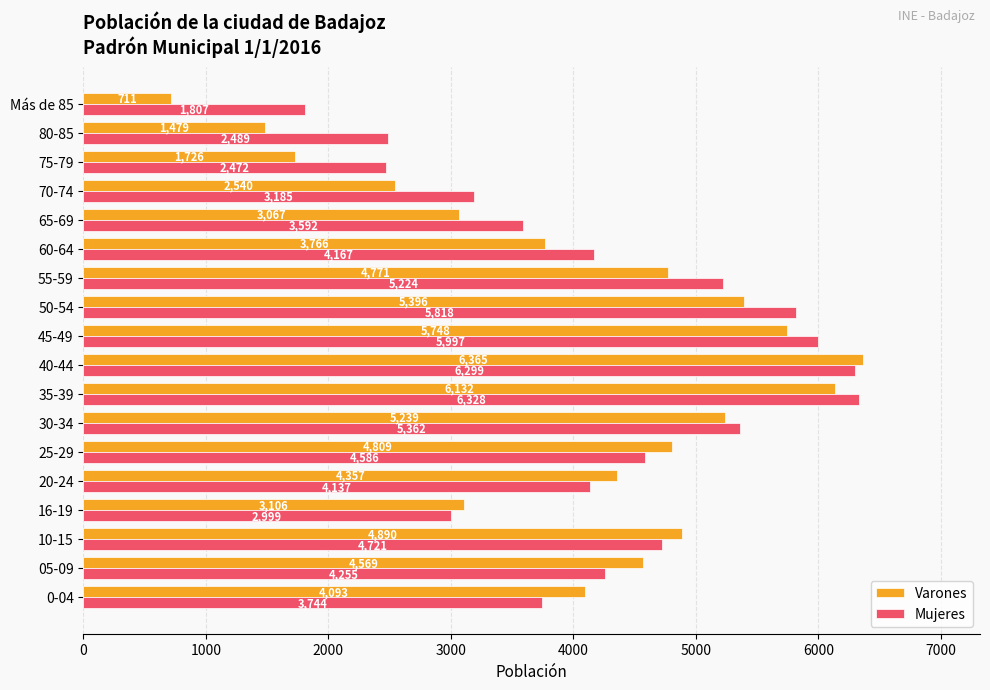

Which series has the largest range (max minus min)?

Varones